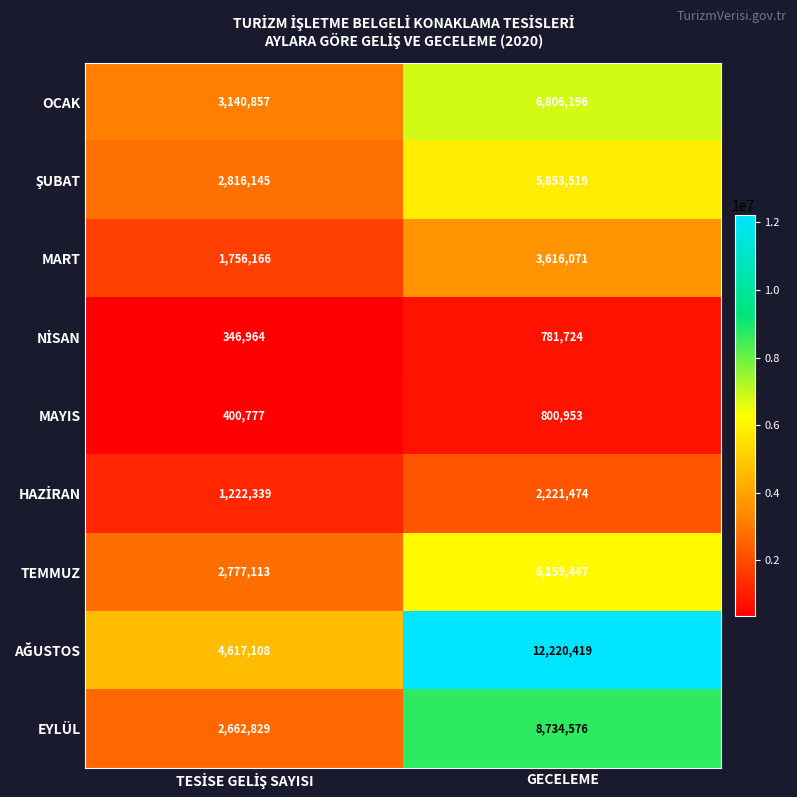

At how many categories does at least one series exceed 8411244?

1